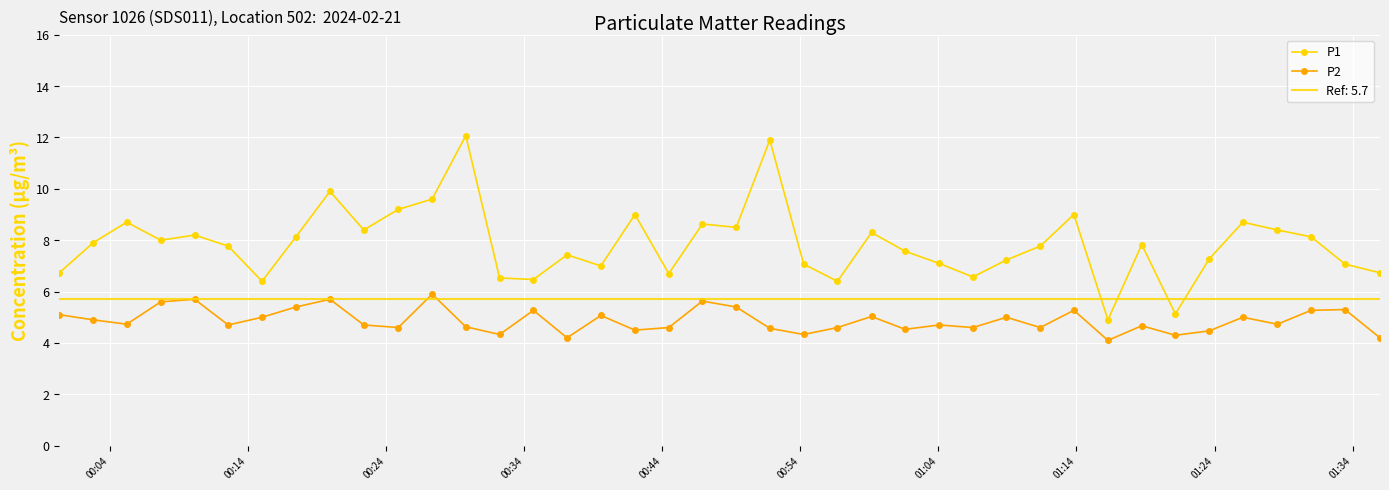

What is the highest value of the P1 series?

12.1